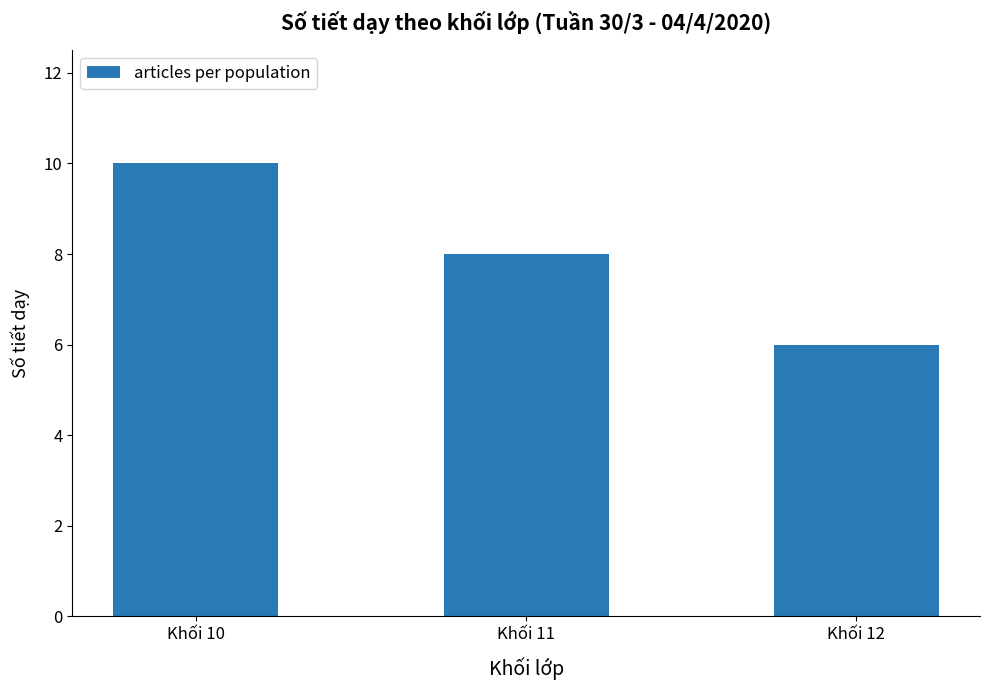

Which has a higher value, Khối 10 or Khối 11?

Khối 10